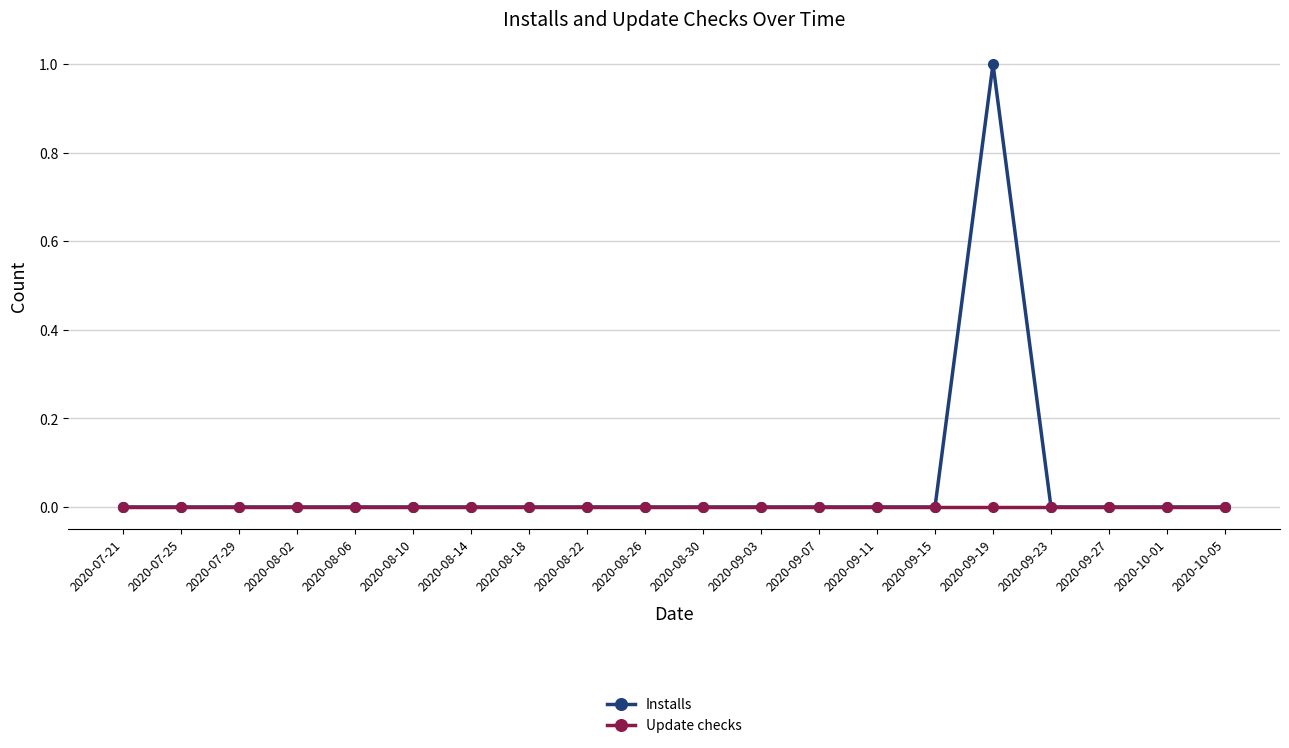

True or false: Installs has more than 0 interior local peaks.

True